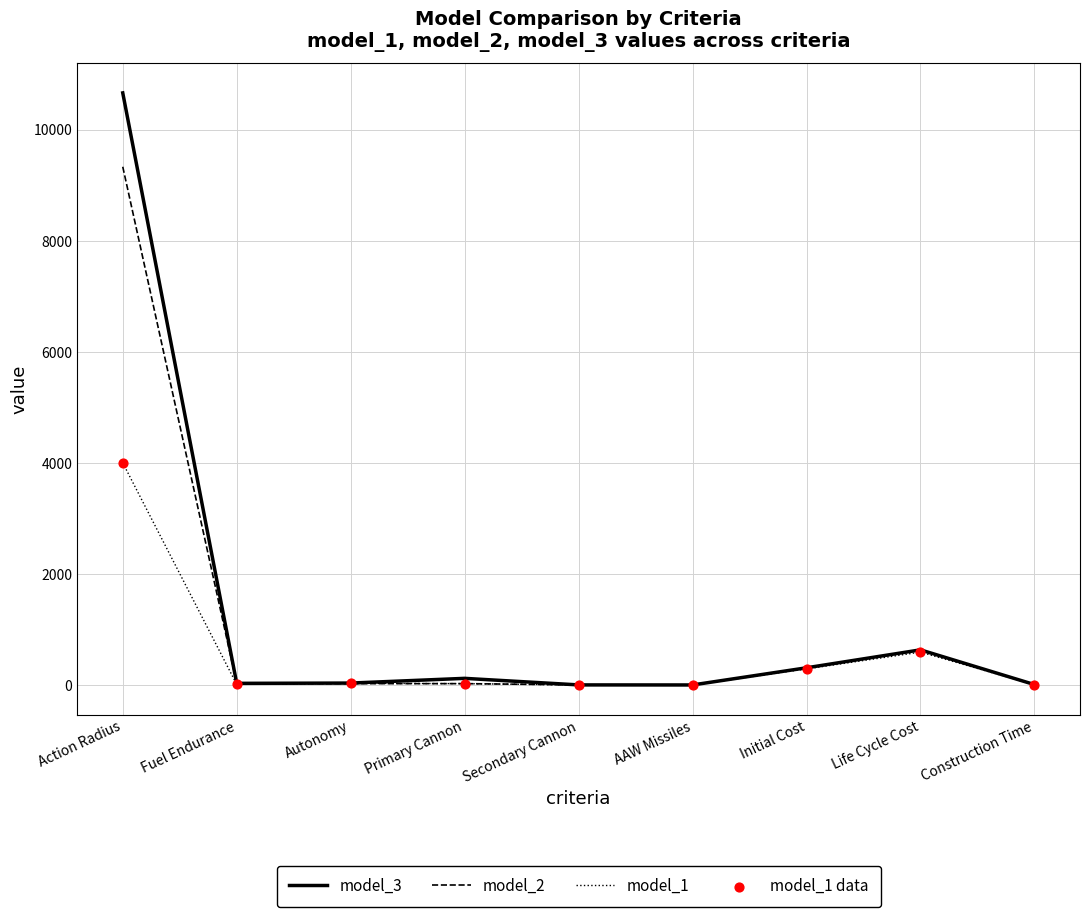

Which series has the largest total across all categories?

model_3